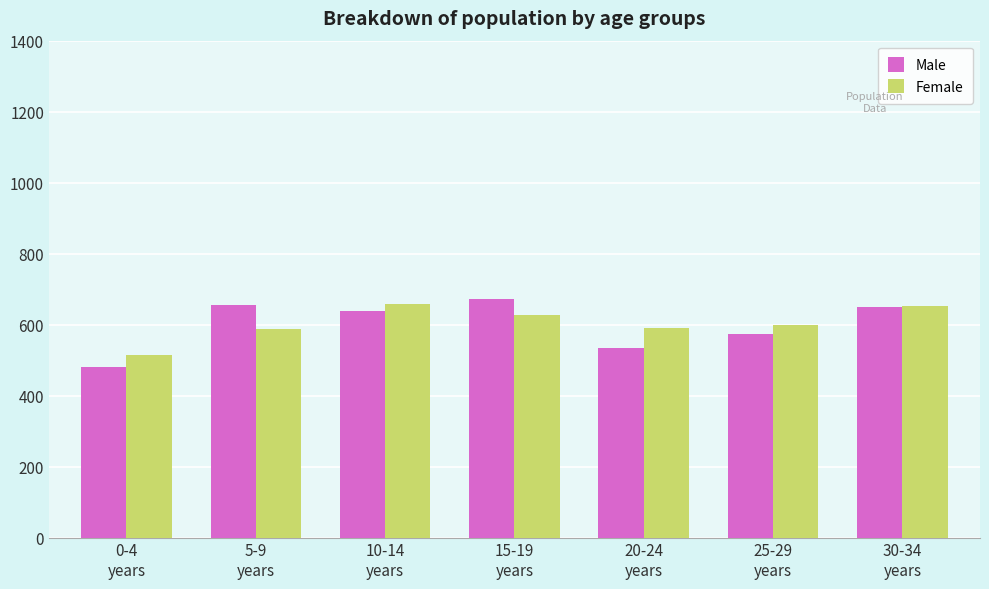

What is the difference between the second highest and minimum values in the Female series?

140